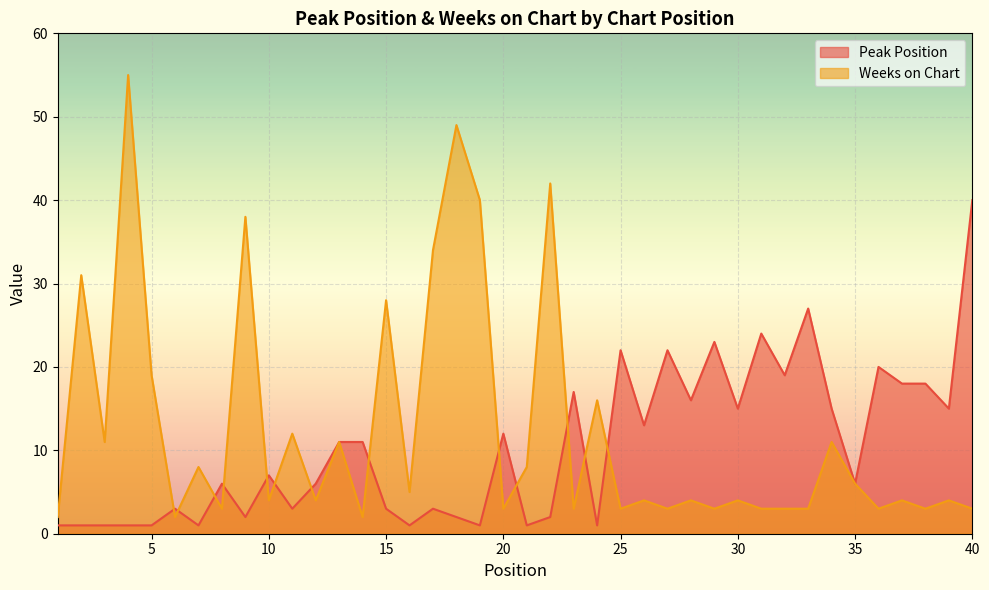

How many times do Peak Position and Weeks on Chart cross each other?

13